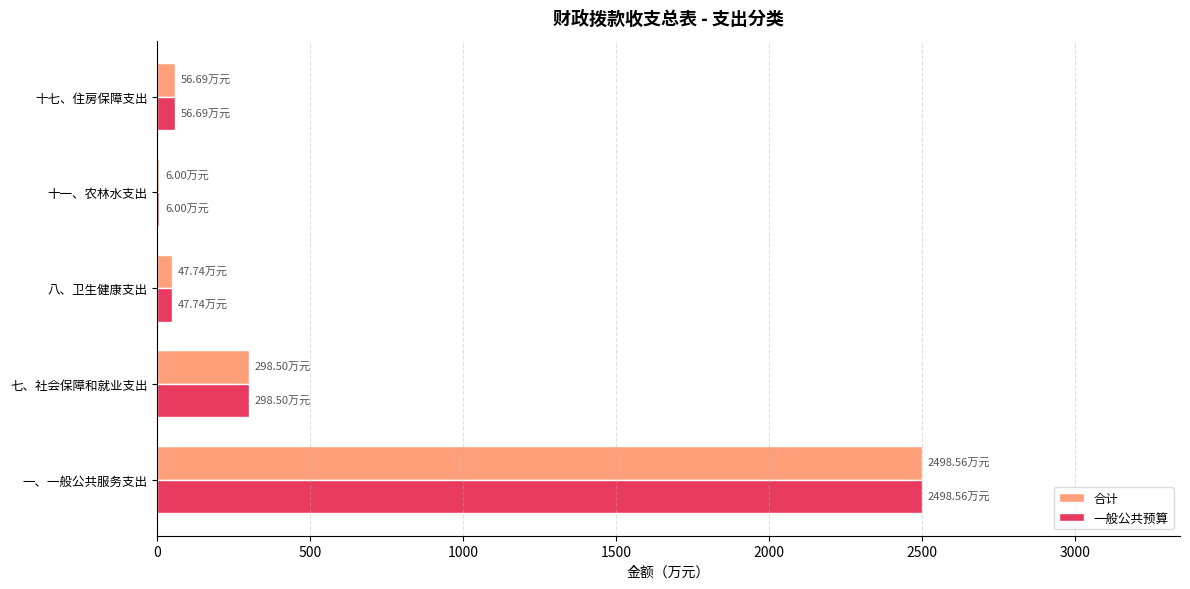

What is the greatest value displayed?

2498.6